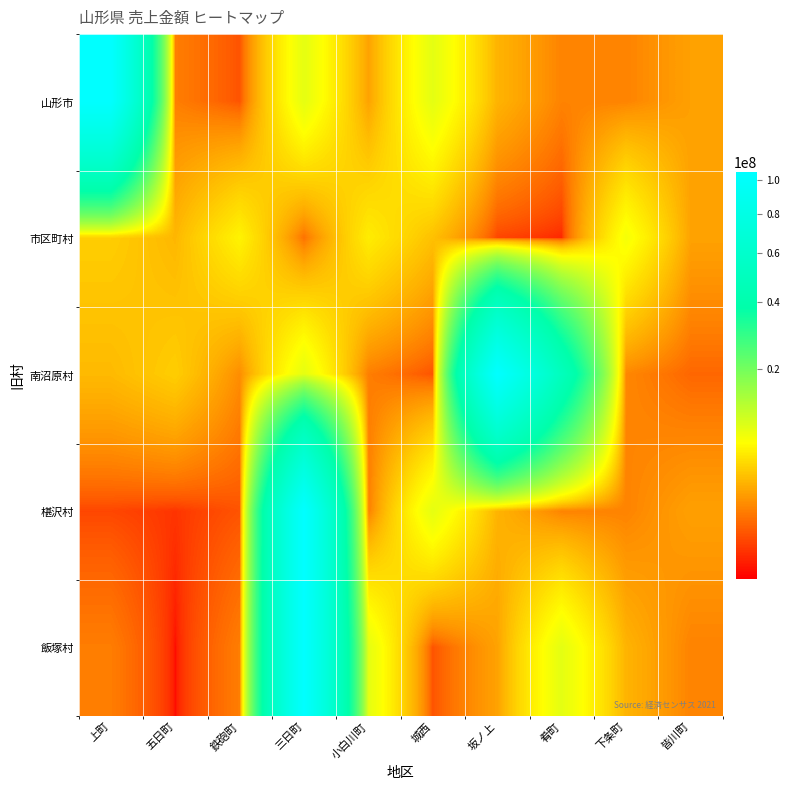

How many distinct data groups are displayed?

5